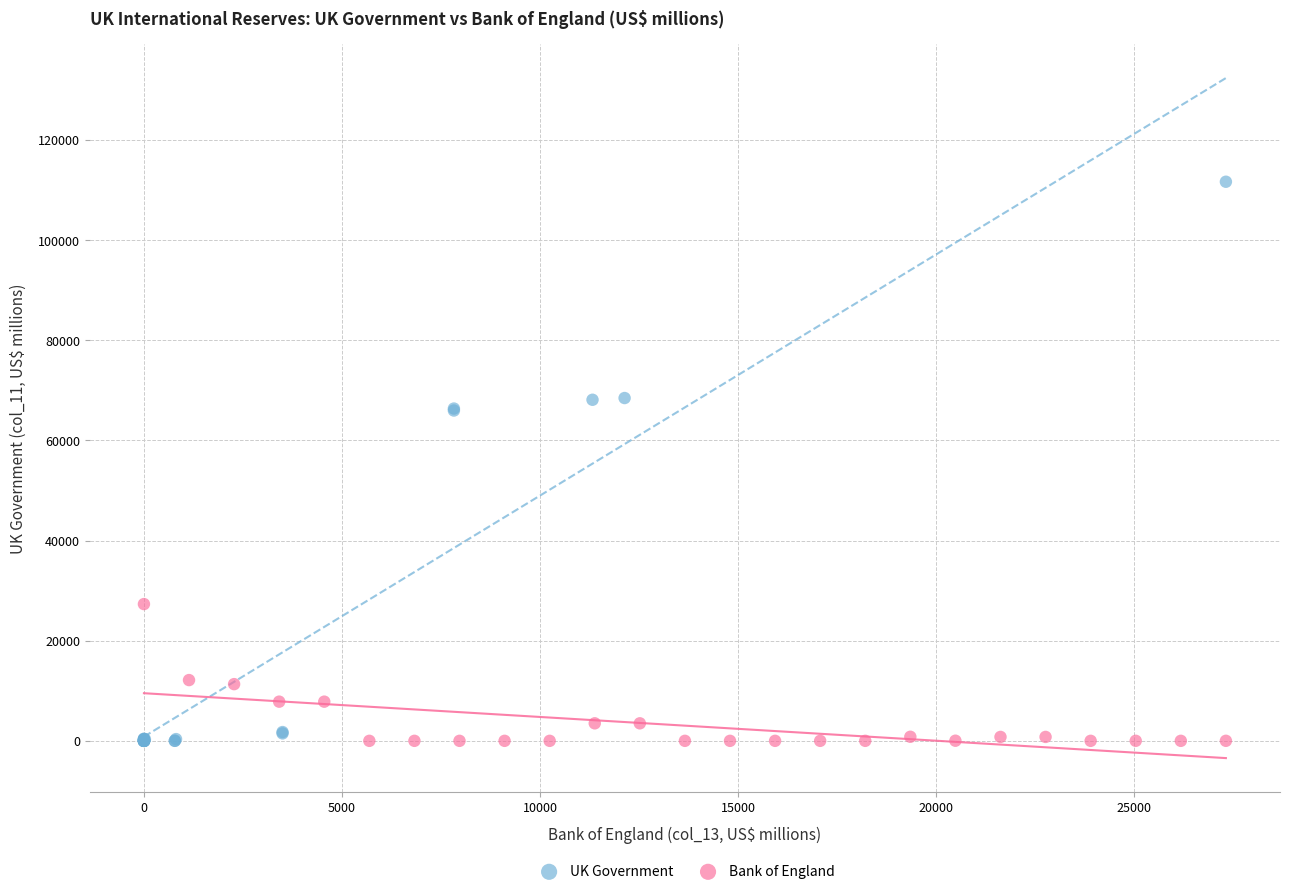

Which series has the widest spread of Y values?

UK Government